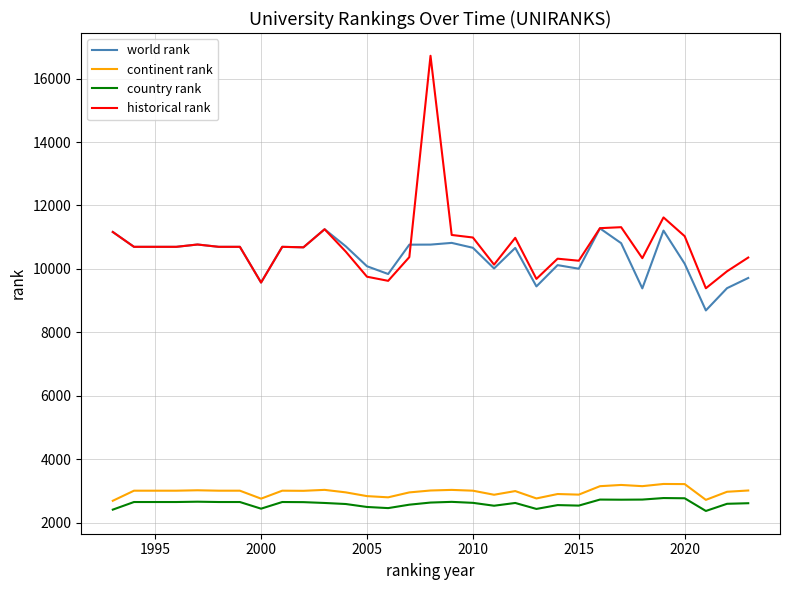

True or false: world rank and continent rank intersect in this chart.

False